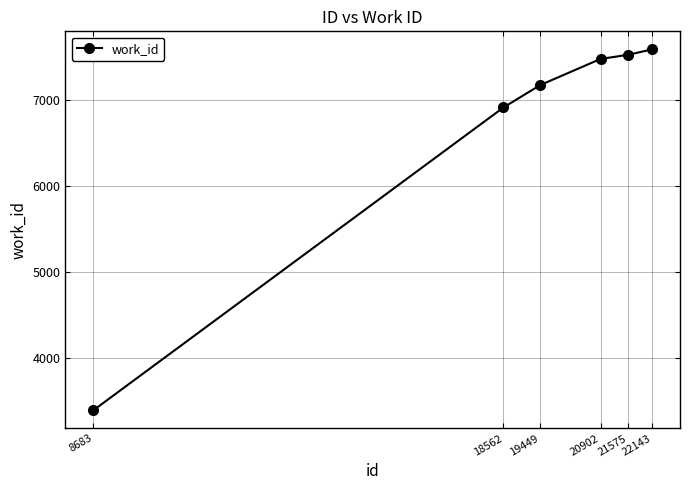

What is the sum of all values?

40045